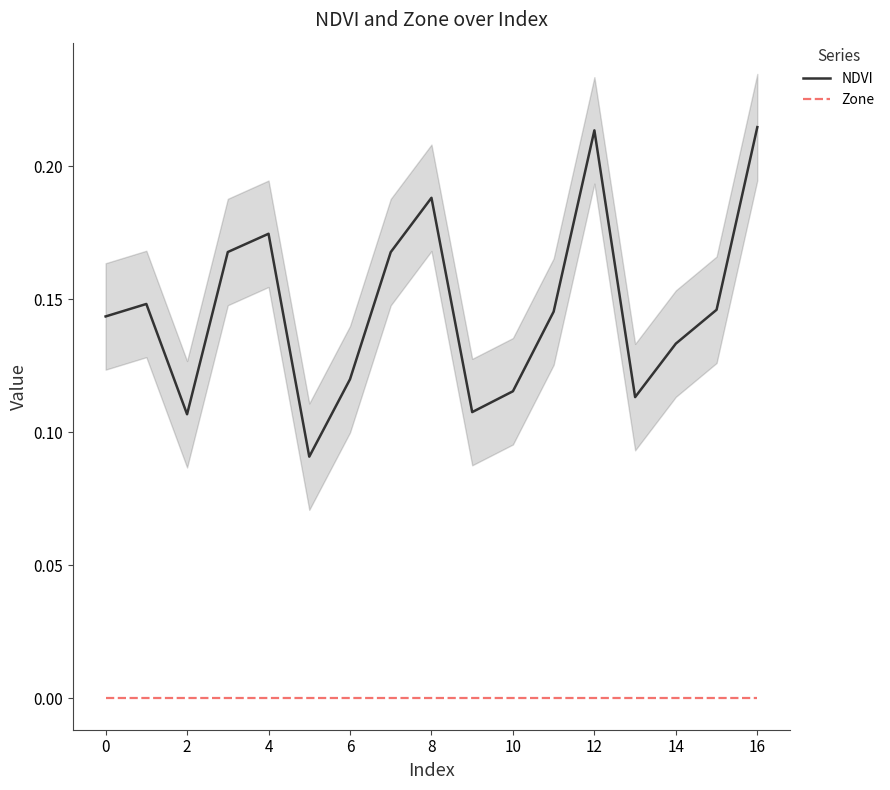

True or false: Zone has a value of 0.0 at 12.

True